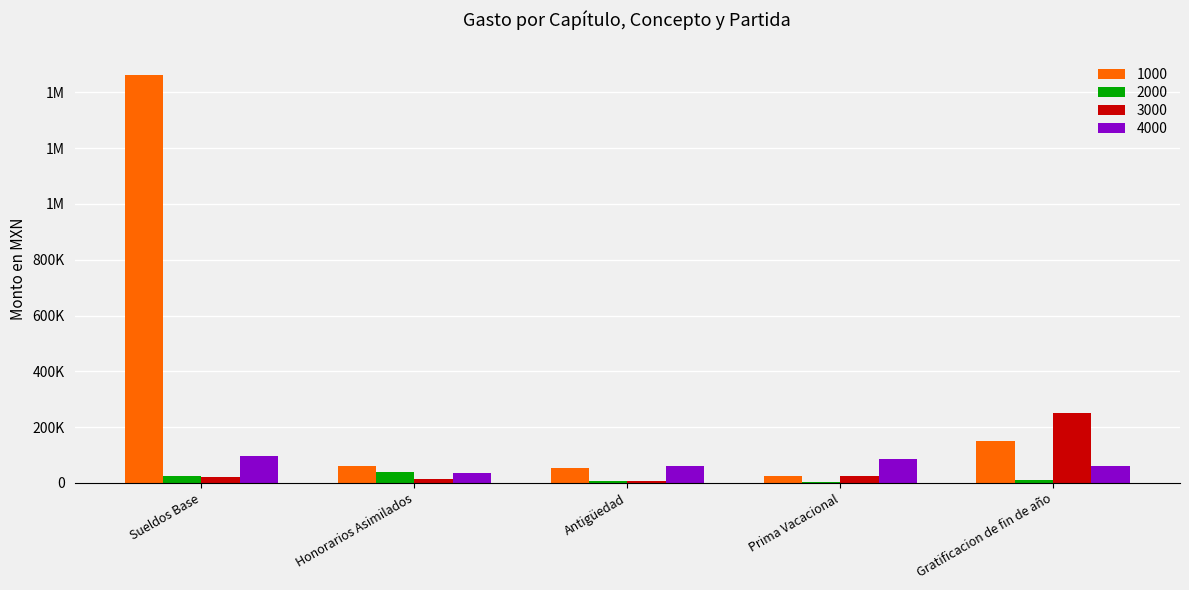

Which category has the highest value in the 2000 series?

Honorarios Asimilados